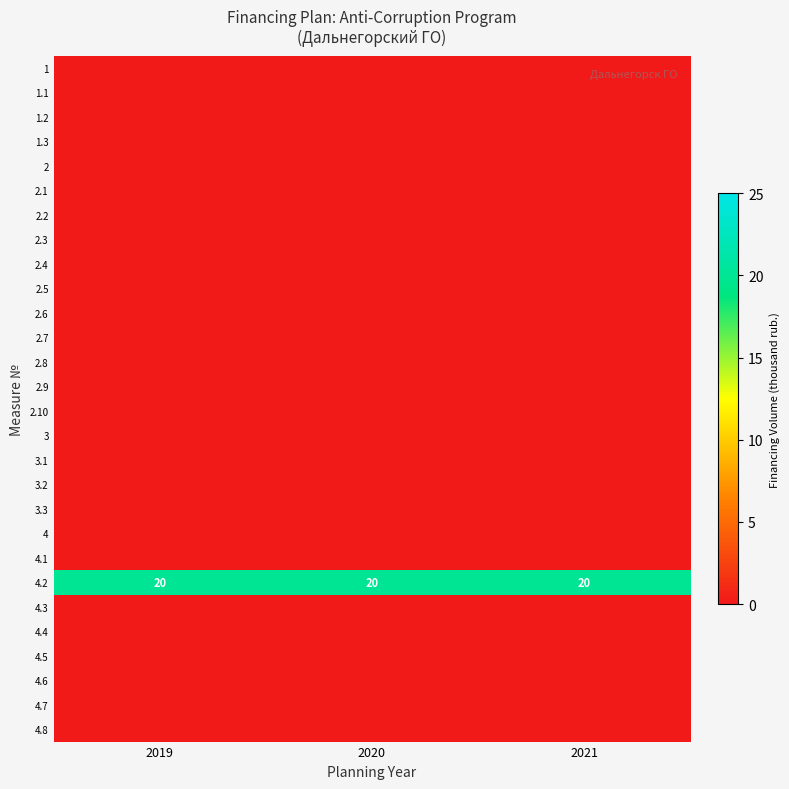

At which category does the chart reach its minimum across all series?

2019